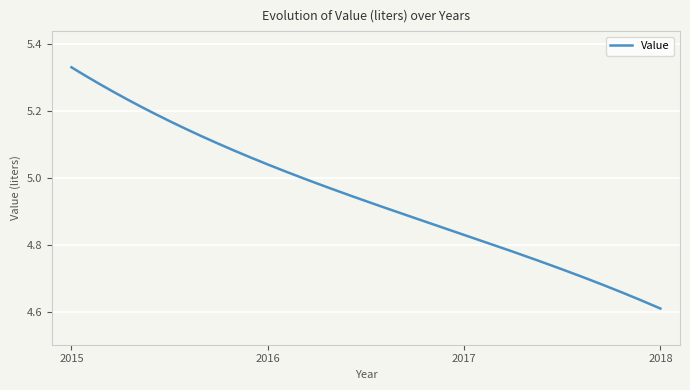

Which category has the lowest value across all series?

2018